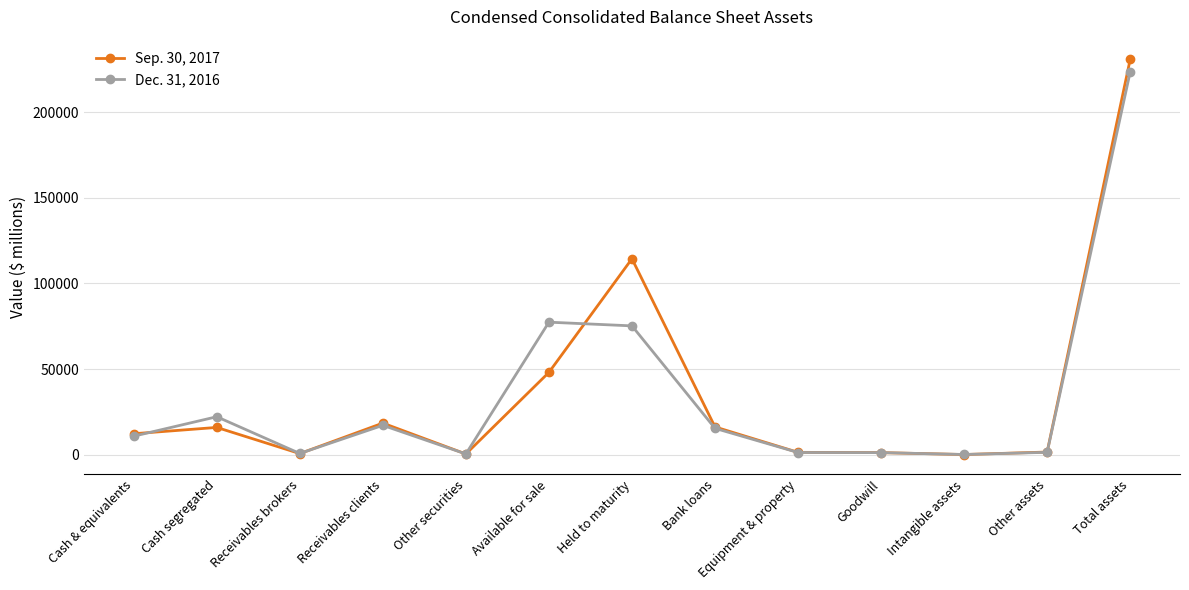

Which series has the largest range (max minus min)?

Sep. 30, 2017